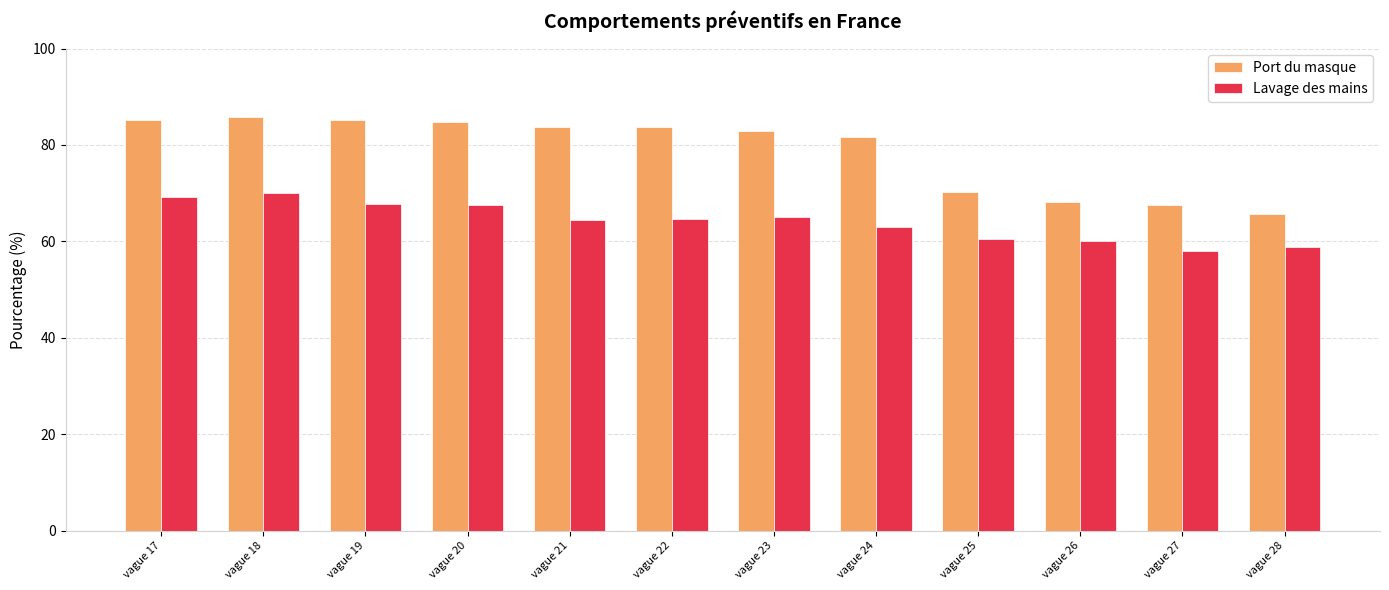

Which series has the largest range (max minus min)?

Port du masque